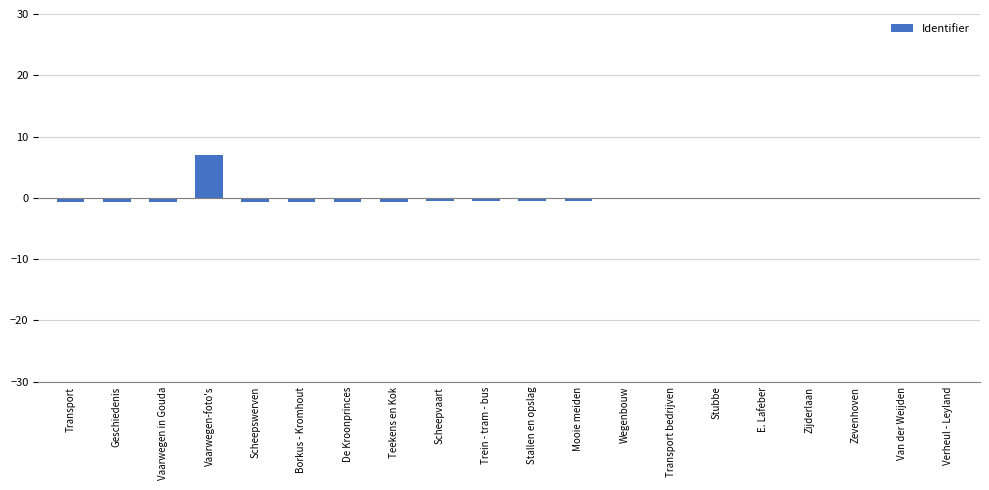

What is the maximum value shown in the chart?

7.1